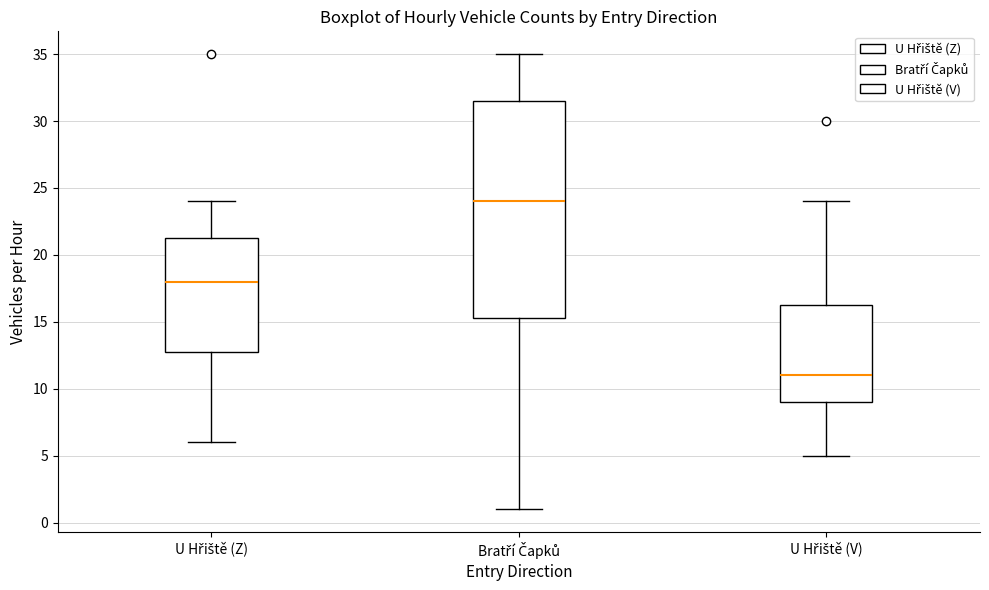

Which box is the tallest, from its lower edge to its upper edge?

Bratří Čapků